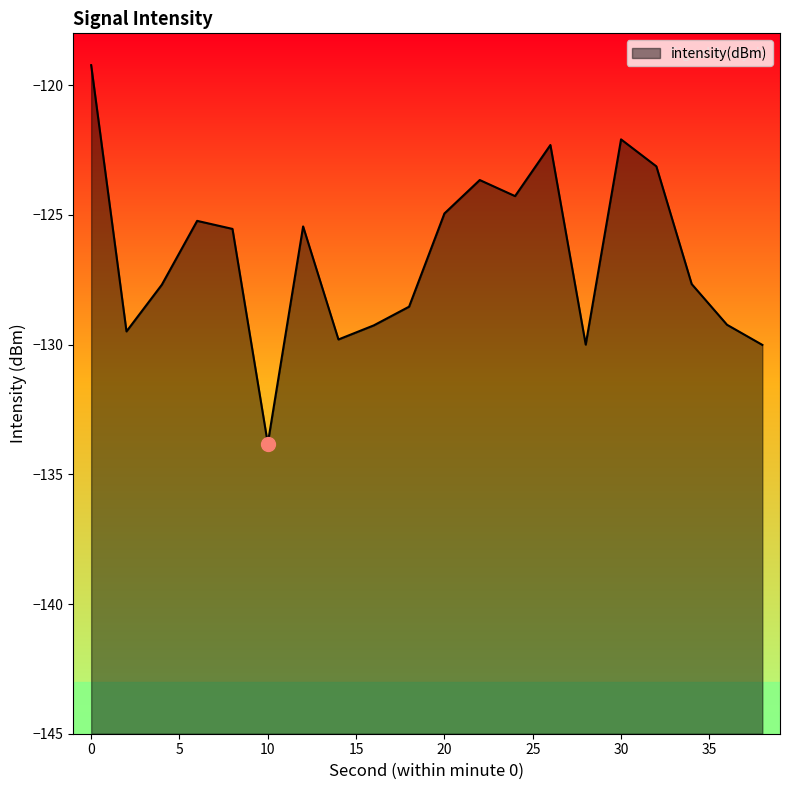

Reading left to right, list all the values displayed in this chart.

-119.2	-129.5	-127.7	-125.2	-125.5	-133.8	-125.4	-129.8	-129.3	-128.5	-124.9	-123.7	-124.3	-122.3	-130.0	-122.1	-123.1	-127.7	-129.2	-130.0